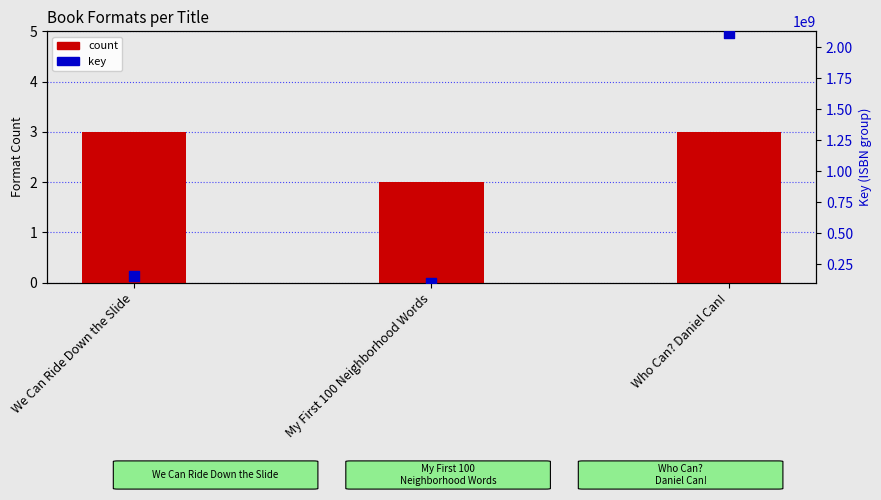

Which series contains the highest Y value?

key